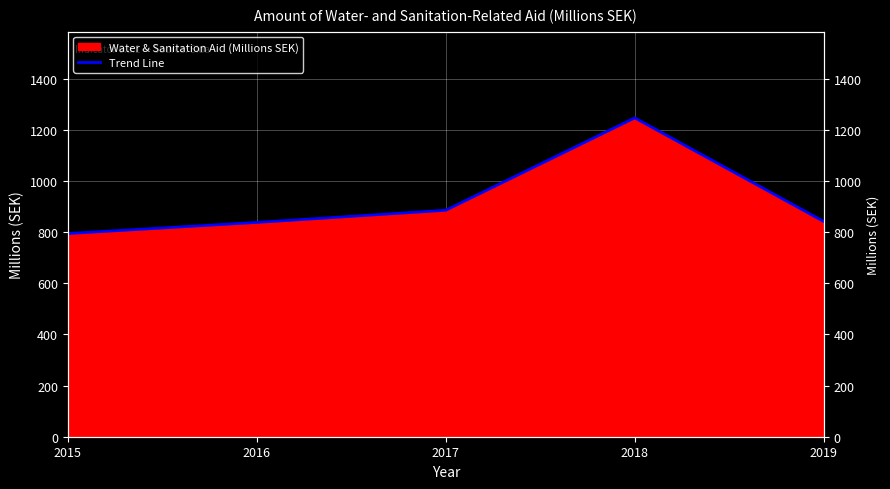

How many data points does each series have?

5